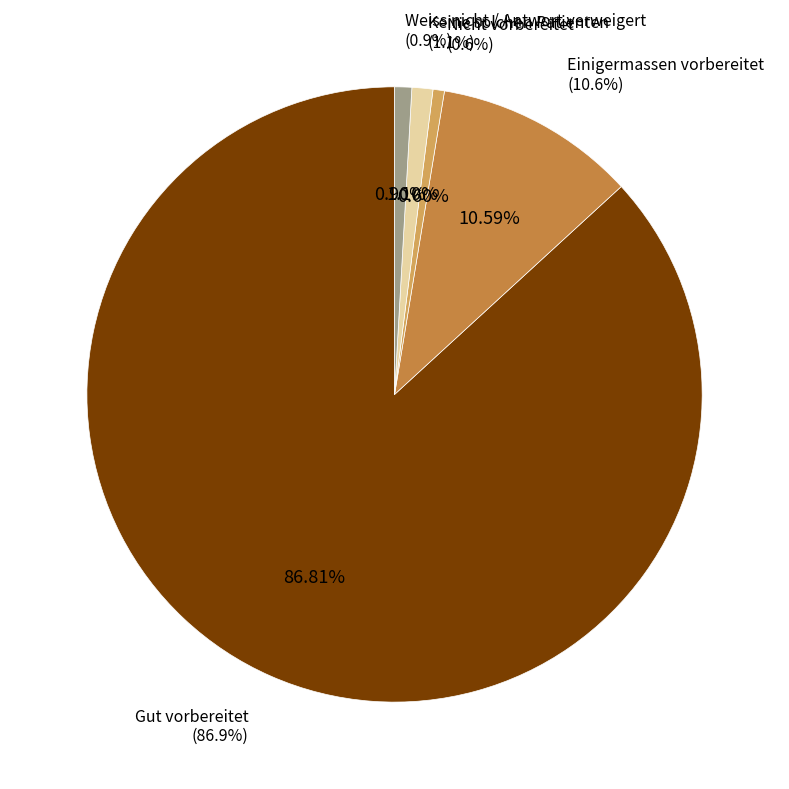

Does any single category account for the majority?

Yes